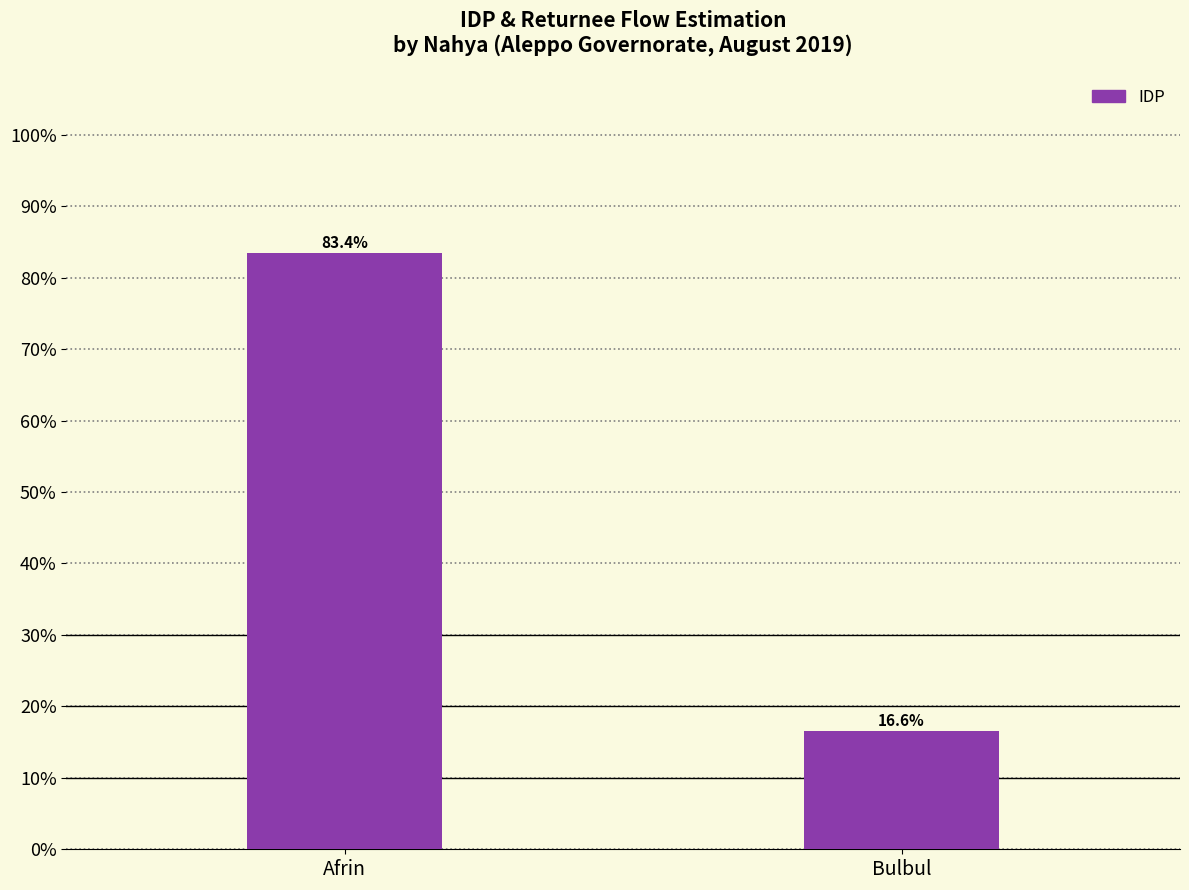

True or false: the data shows 16.6 at Bulbul.

True